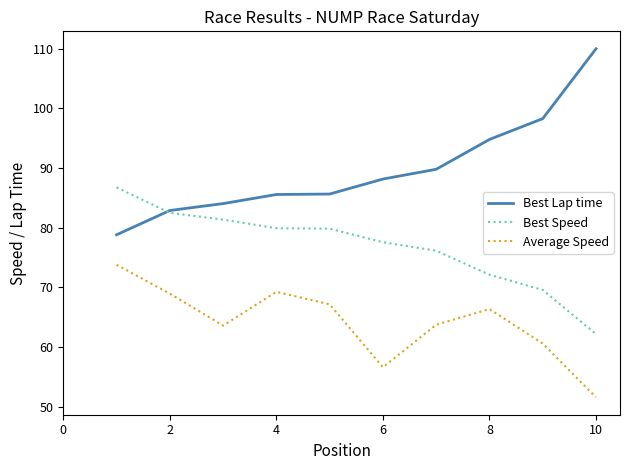

What is the difference between the maximum and minimum values in the Best Lap time series?

31.2